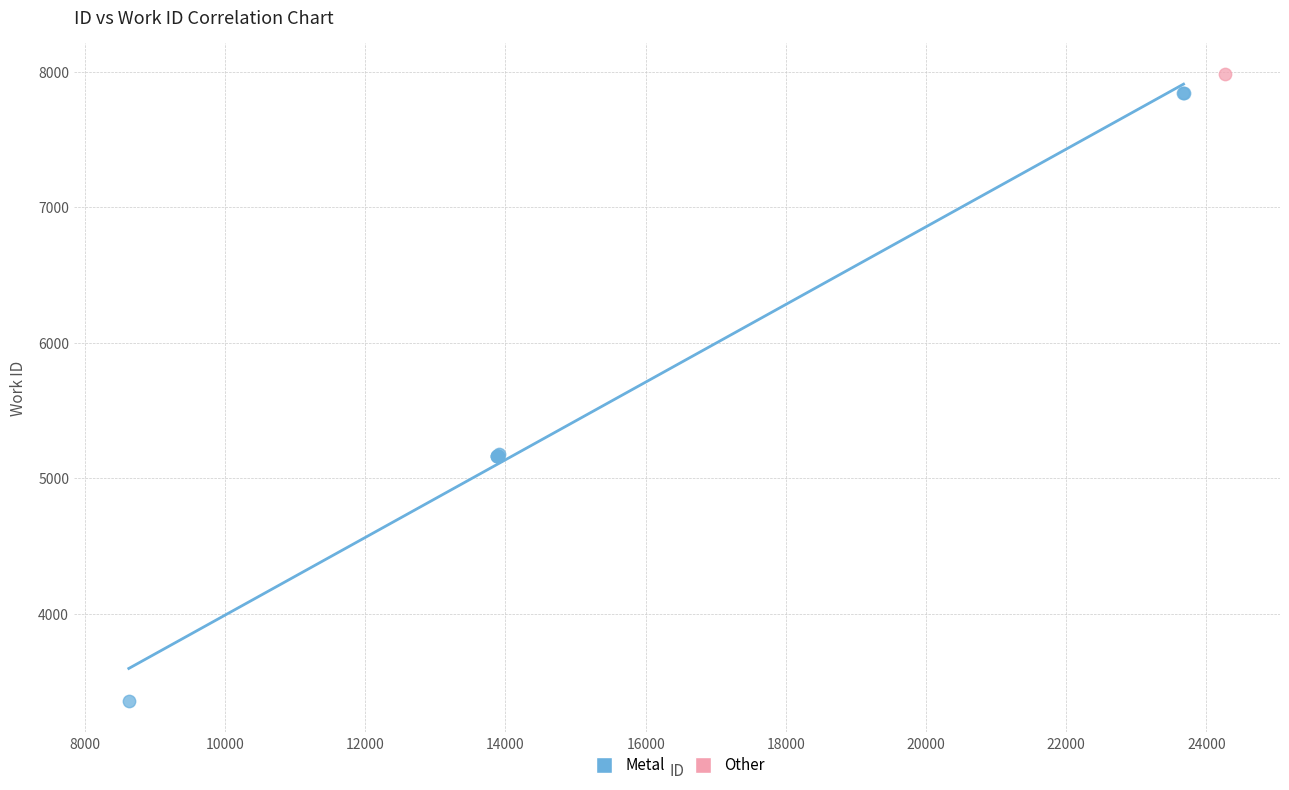

What are all the series names shown in the legend?

Metal, Other